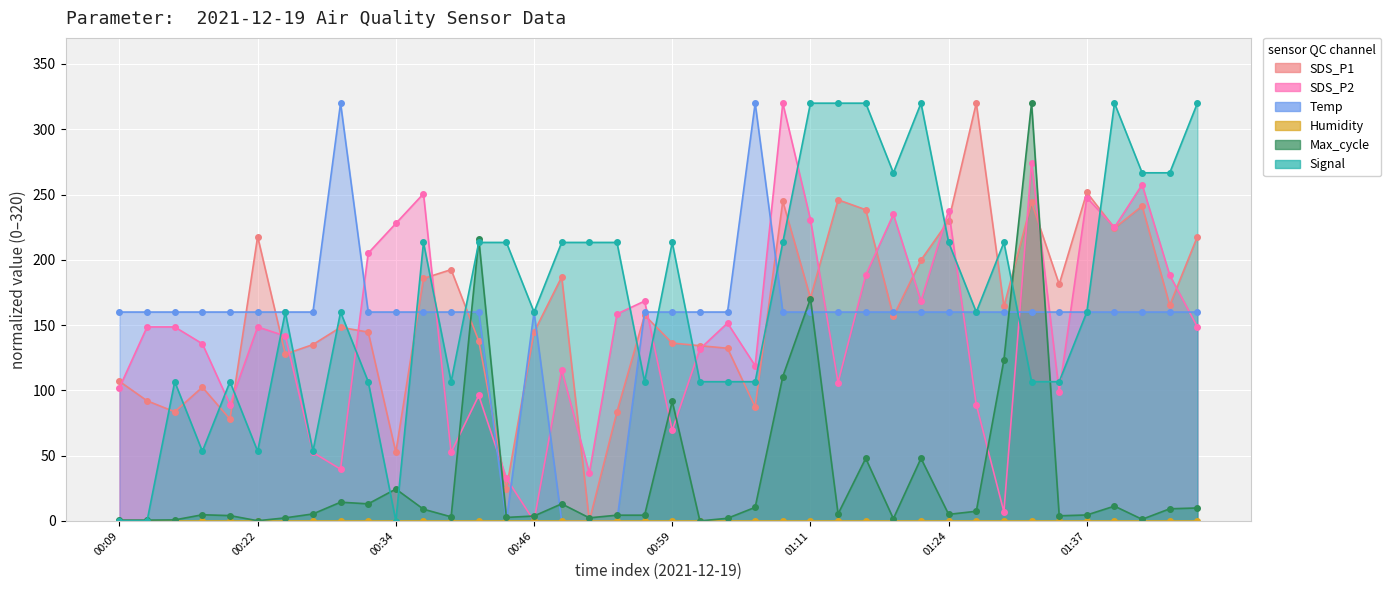

What is the maximum value for Temp?

320.0